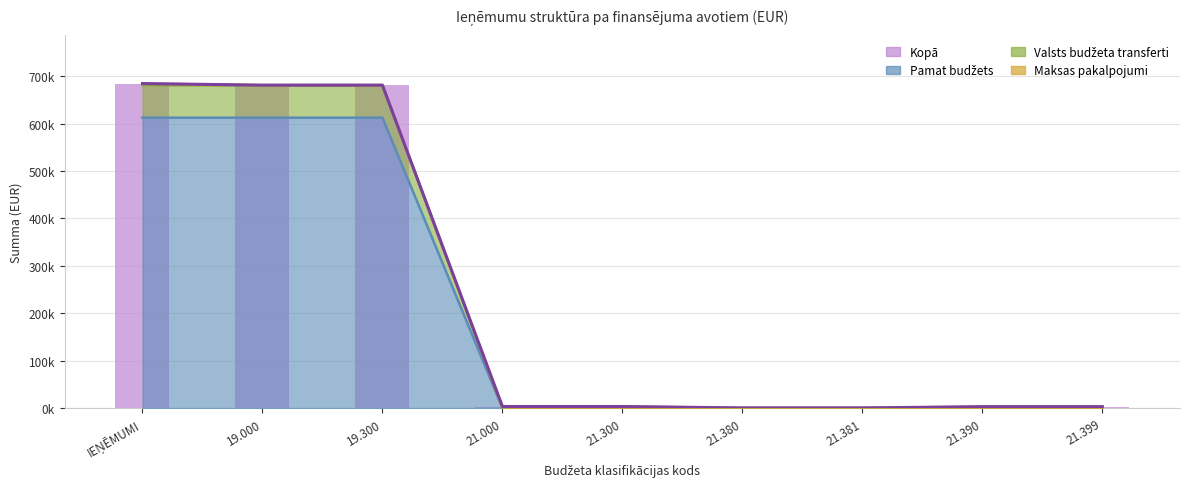

Which category has the highest value across all series?

IEŅĒMUMI